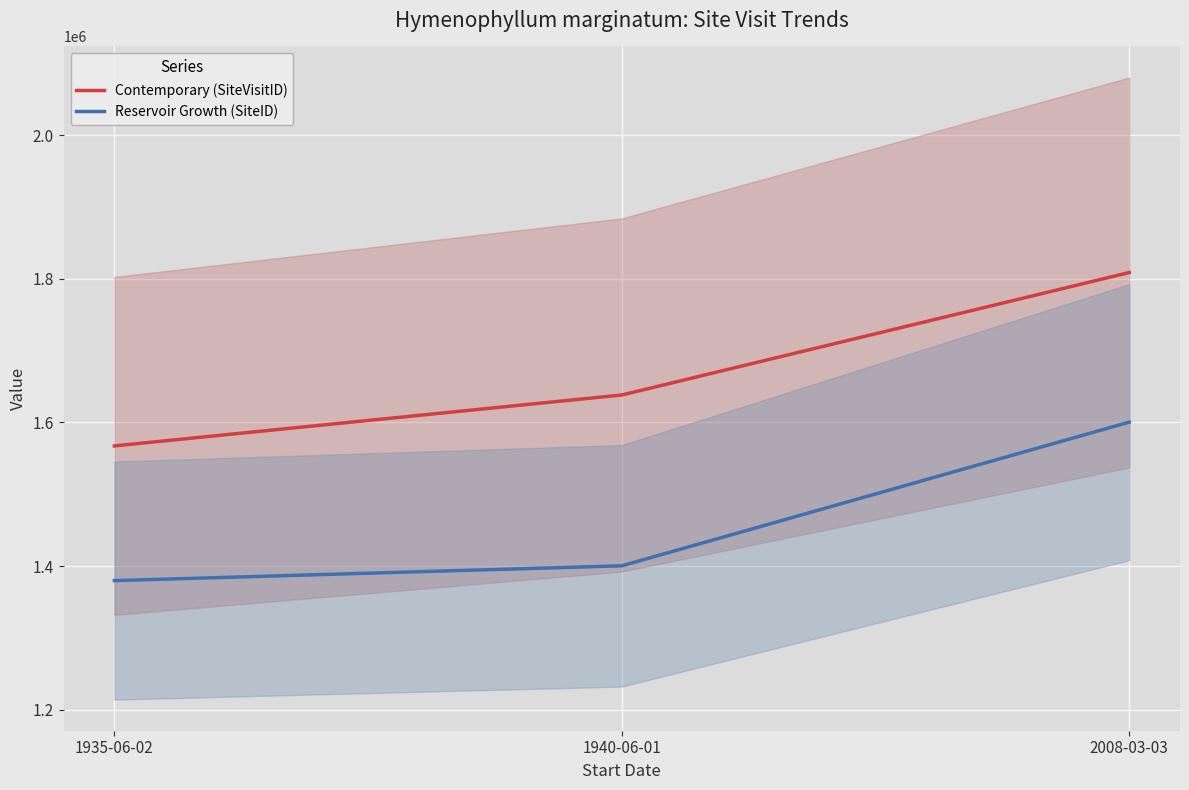

What is the greatest value displayed?

1808664